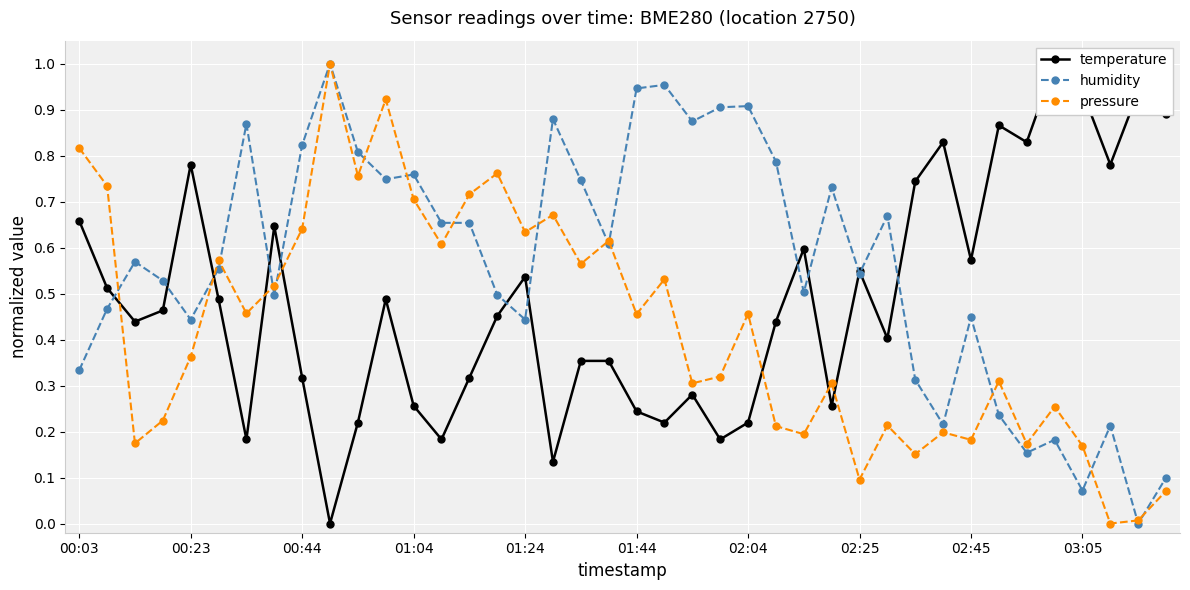

What is the sum of all humidity values?

22.6